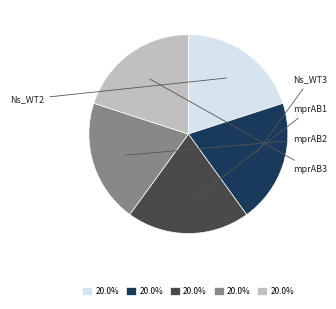

Is there a majority slice in this chart?

No